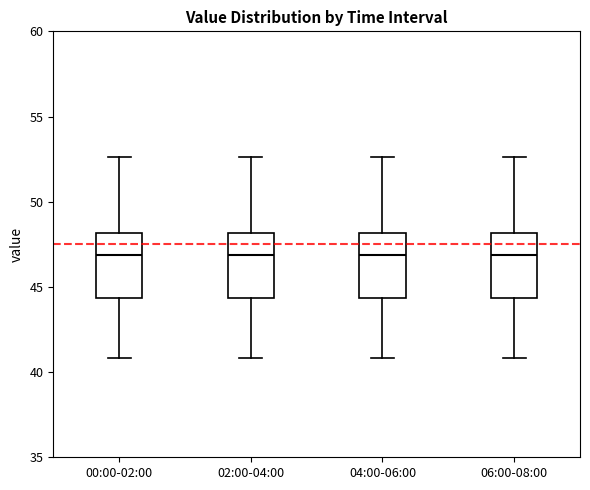

Reading left to right, transcribe this box plot: for each box, give where its median line is, the range the box spans, and where its two whiskers end, as read against the y-axis. The values are not printed on the chart, so give them approximately, as read against the axis.

00:00-02:00: median 47.0, box 44.5 to 48.0, whiskers 41.0 to 52.5
02:00-04:00: median 47.0, box 44.5 to 48.0, whiskers 41.0 to 52.5
04:00-06:00: median 47.0, box 44.5 to 48.0, whiskers 41.0 to 52.5
06:00-08:00: median 47.0, box 44.5 to 48.0, whiskers 41.0 to 52.5